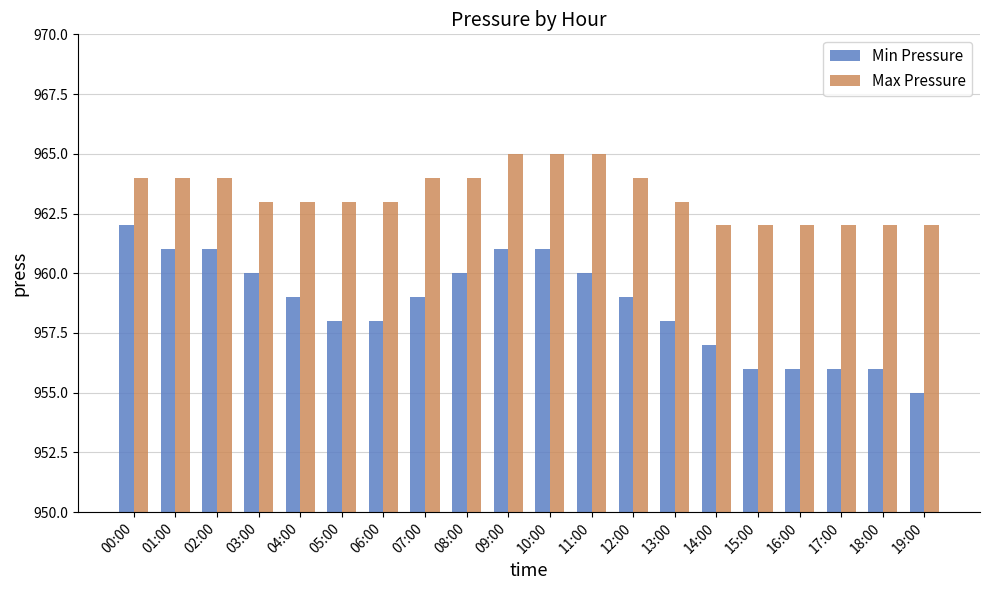

Which series has the largest range (max minus min)?

Min Pressure